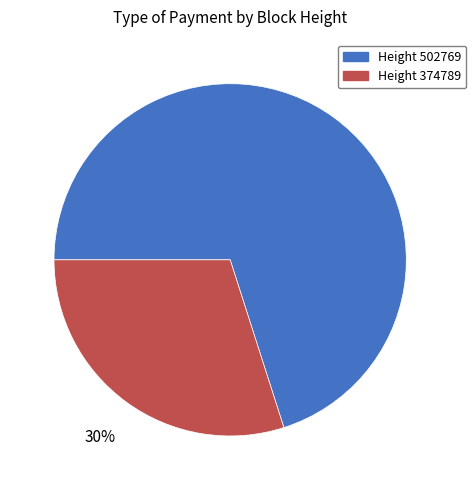

Which slice represents more than half of the pie?

Height 502769